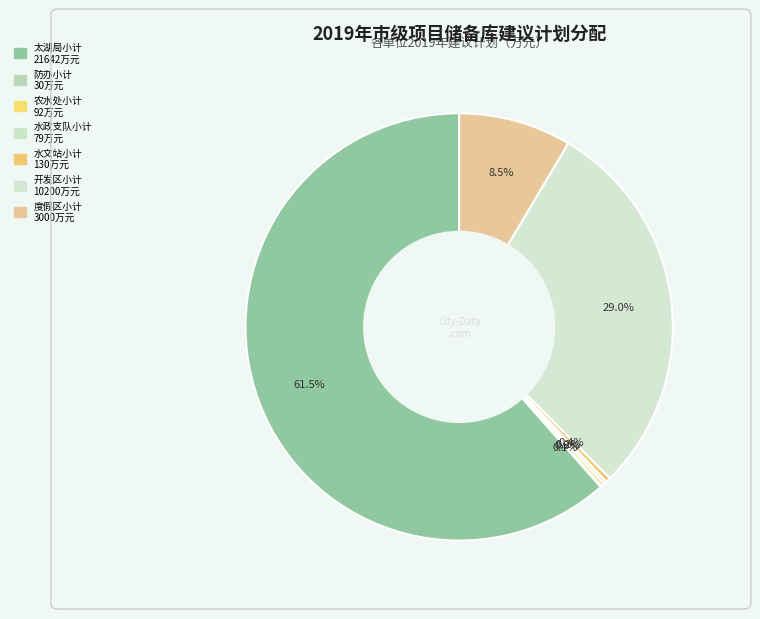

Does any single category account for the majority?

Yes